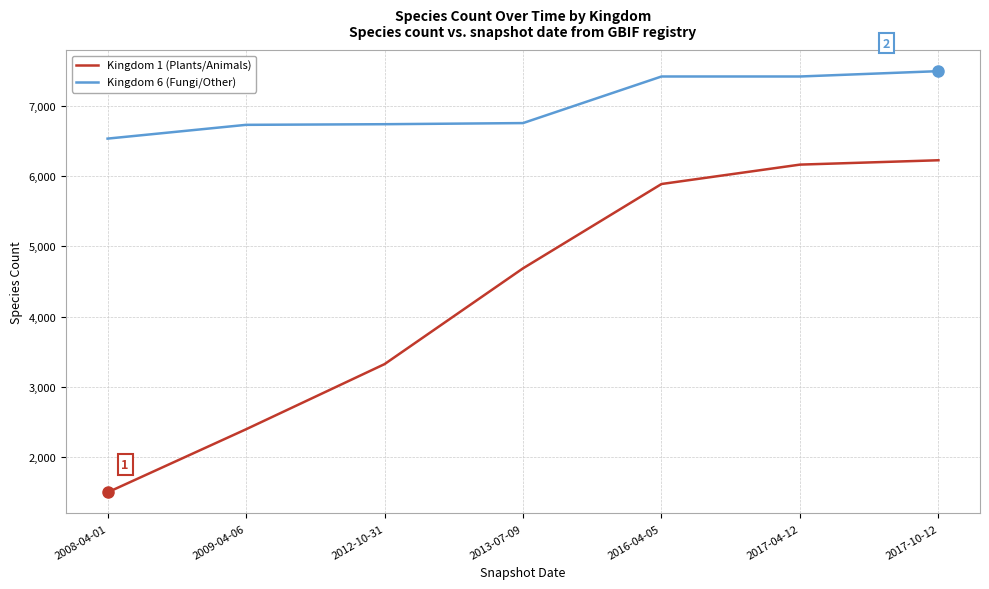

Is it true that Kingdom 6 (Fungi/Other) equals 6533 at 2008-04-01?

True